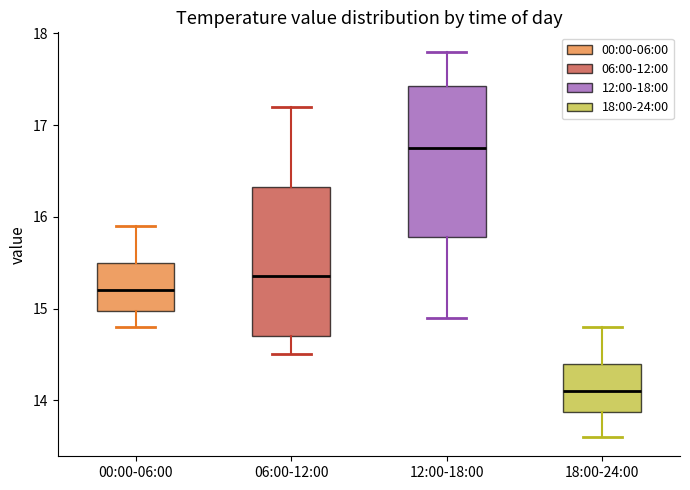

Reading left to right, transcribe this box plot: for each box, give where its median line is, the range the box spans, and where its two whiskers end, as read against the y-axis. The values are not printed on the chart, so give them approximately, as read against the axis.

00:00-06:00: median 15.2, box 15.0 to 15.5, whiskers 14.8 to 15.9
06:00-12:00: median 15.4, box 14.7 to 16.3, whiskers 14.5 to 17.2
12:00-18:00: median 16.8, box 15.8 to 17.4, whiskers 14.9 to 17.8
18:00-24:00: median 14.1, box 13.9 to 14.4, whiskers 13.6 to 14.8